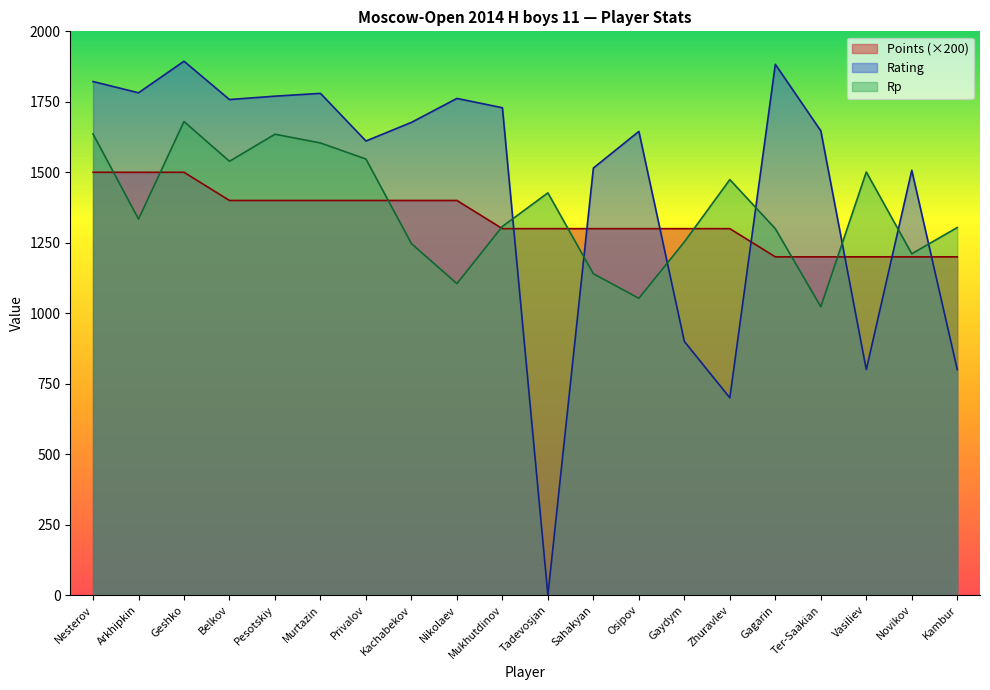

Reading left to right, what are all the values shown in this chart?

Points: 1500	1500	1500	1400	1400	1400	1400	1400	1400	1300	1300	1300	1300	1300	1300	1200	1200	1200	1200	1200
Rating: 1822	1782	1894	1758	1770	1780	1611	1677	1762	1729	0	1515	1645	900	700	1883	1647	800	1507	800
Rp: 1636	1334	1680	1539	1635	1604	1547	1247	1105	1308	1427	1140	1053	1253	1474	1300	1023	1501	1211	1304